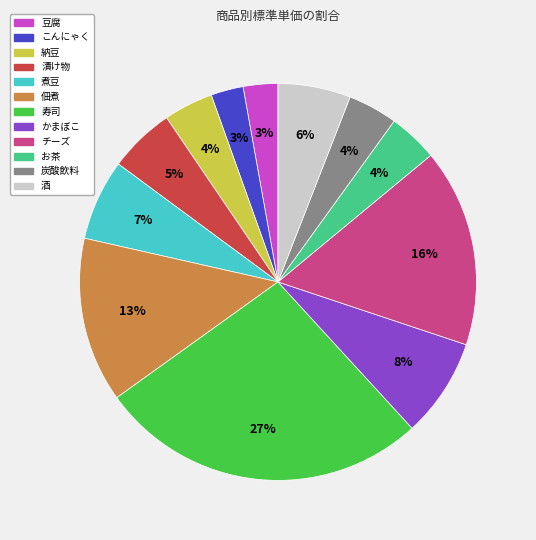

Do 寿司 and 佃煮 together represent more than half of the pie?

No